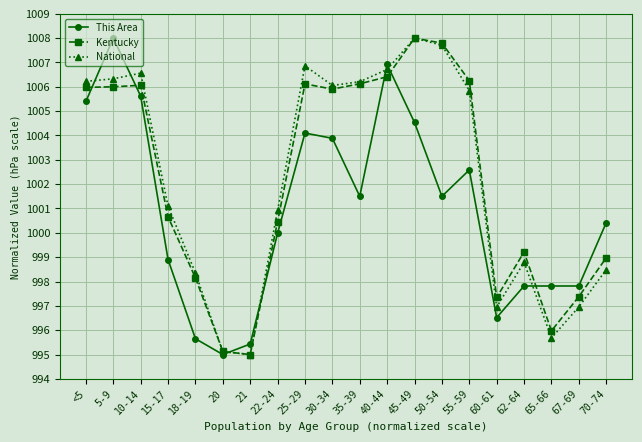

Which series ends up on top after the final intersection of Kentucky and This Area?

This Area